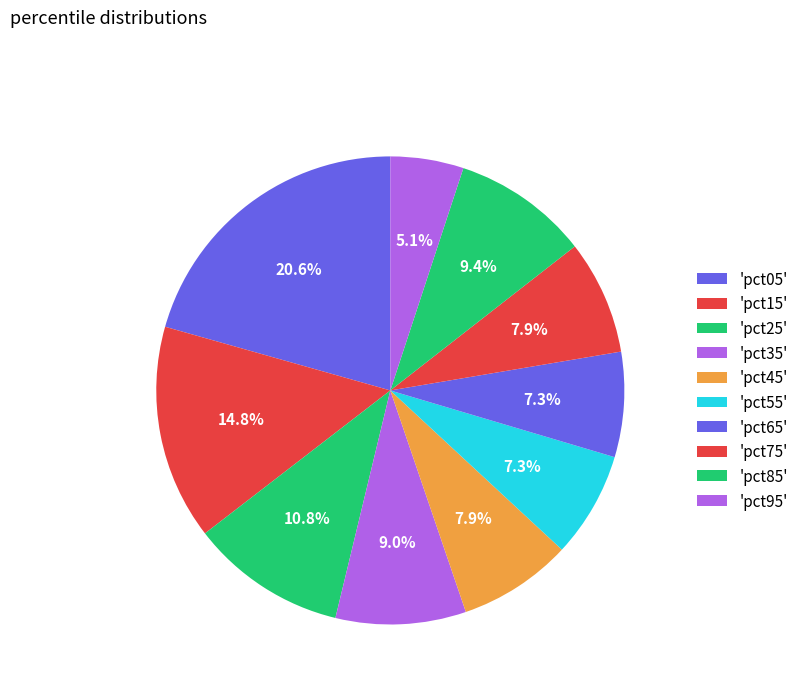

Which slice is the smallest?

pct95